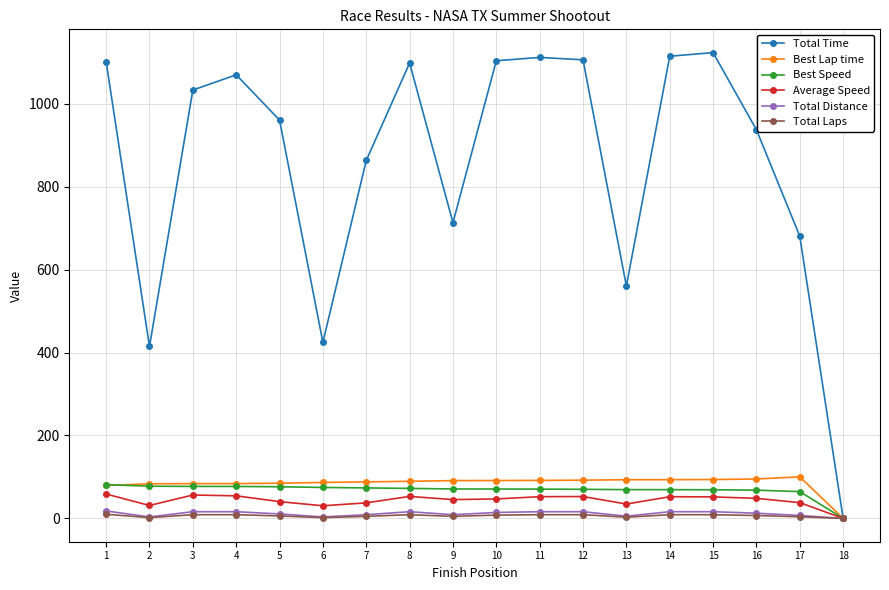

What is the difference between the Total Laps values at 12 and 16?

2.0